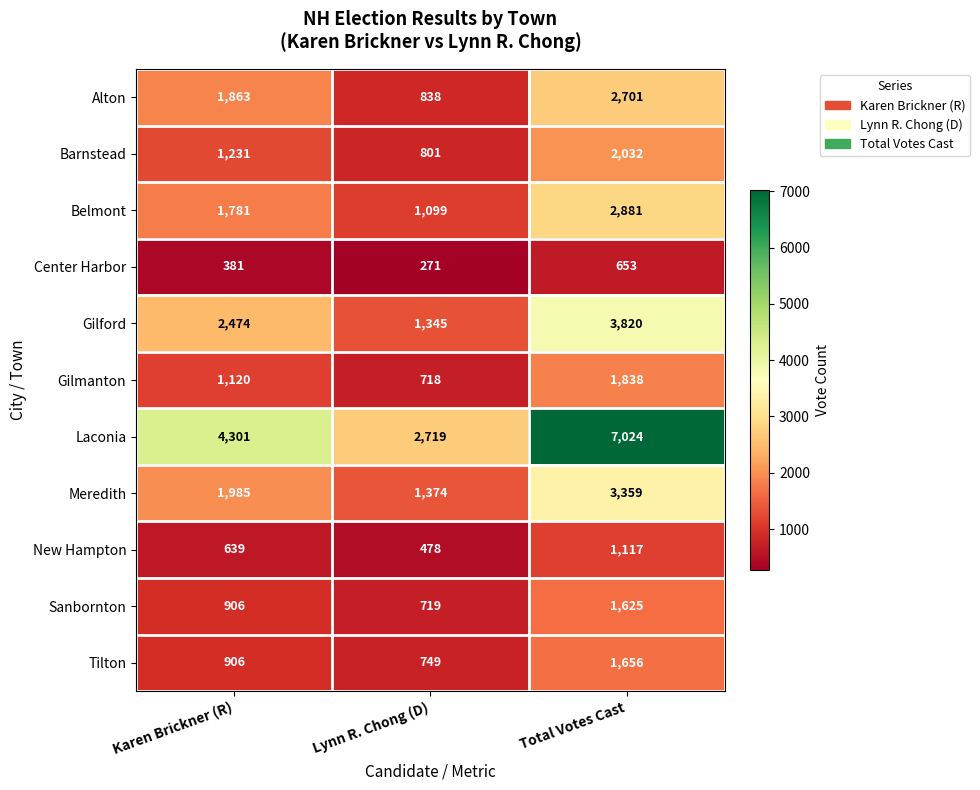

Which category has the lowest value across all series?

Lynn R. Chong (D)